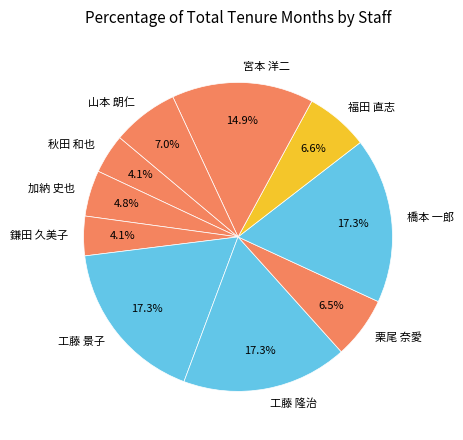

Between 工藤 隆治 and 宮本 洋二, which is larger?

工藤 隆治